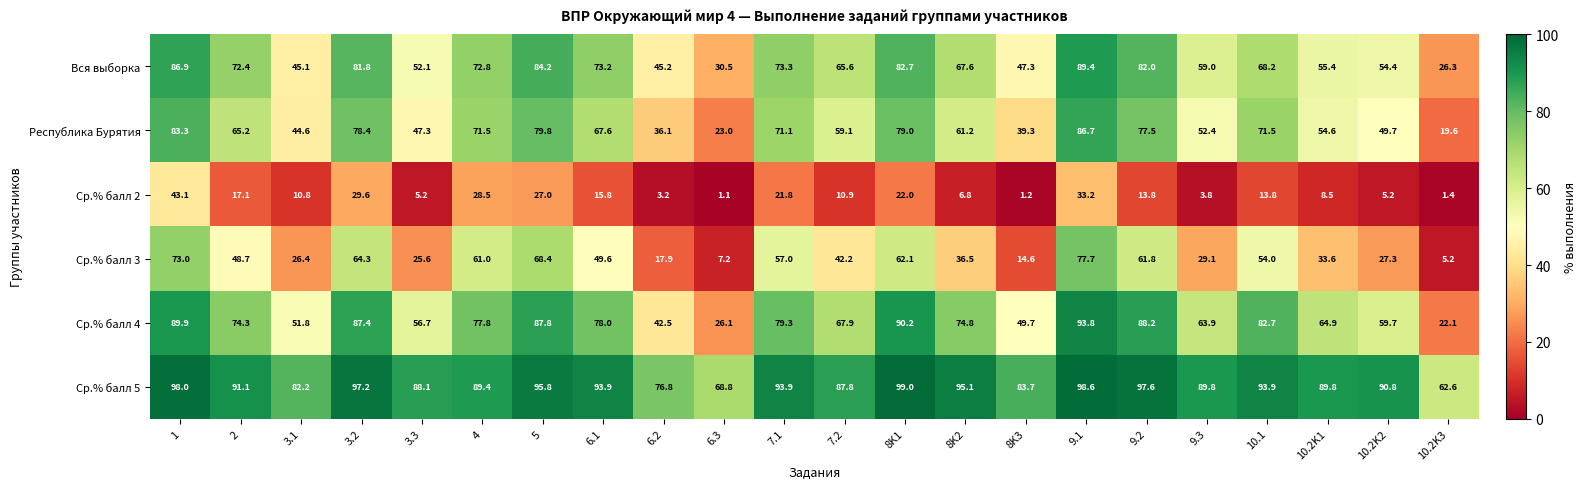

What is the greatest value displayed?

99.0